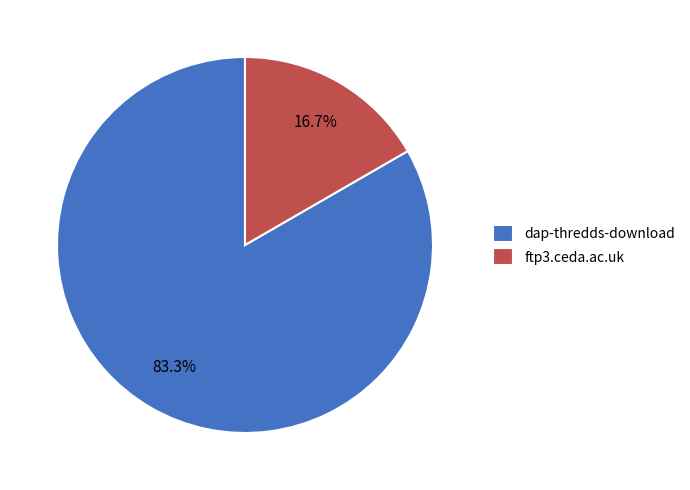

To the nearest percent, what is the average slice percentage?

50%